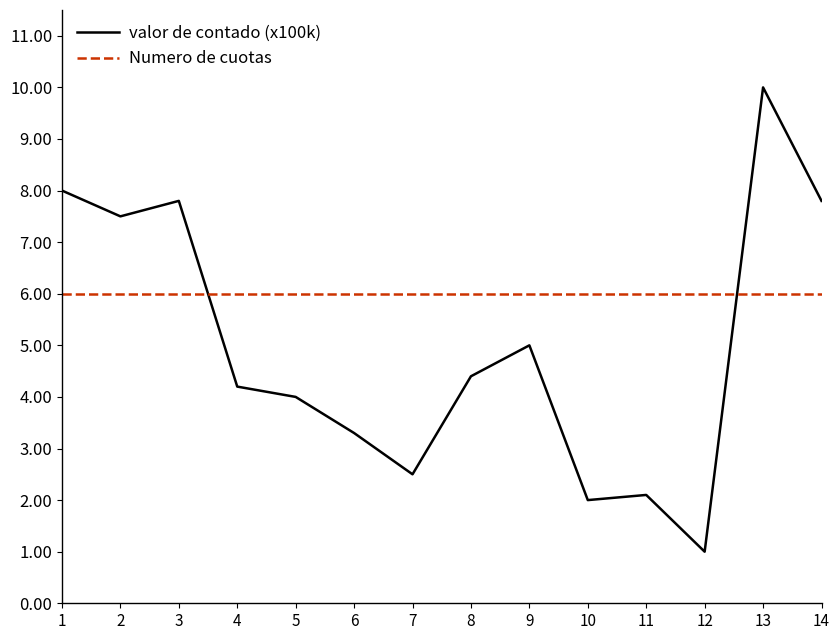

What is the lowest value of the valor de contado (x100k) series?

1.0